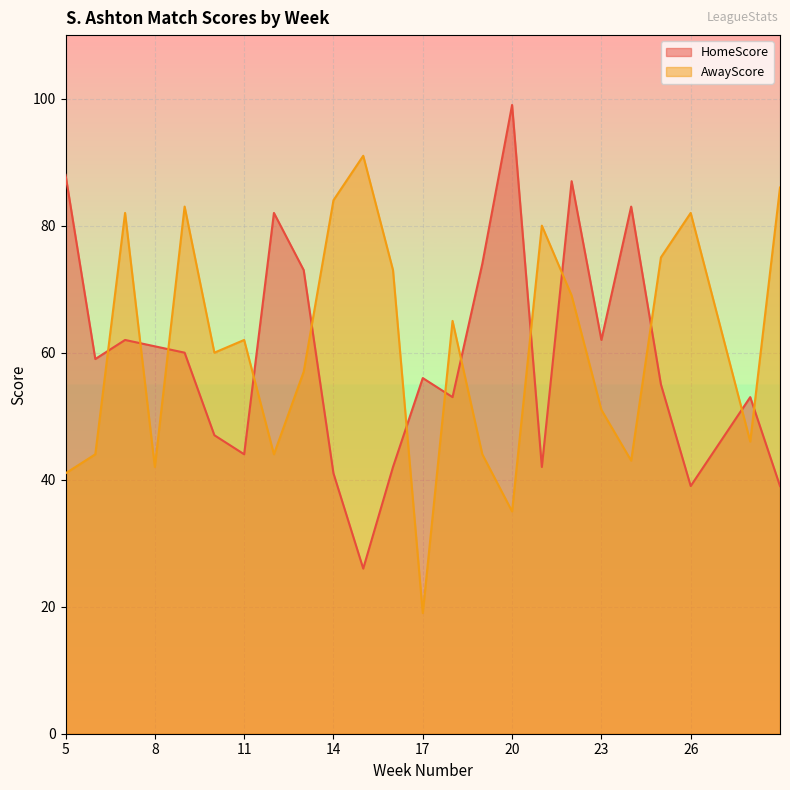

True or false: AwayScore and HomeScore intersect in this chart.

True